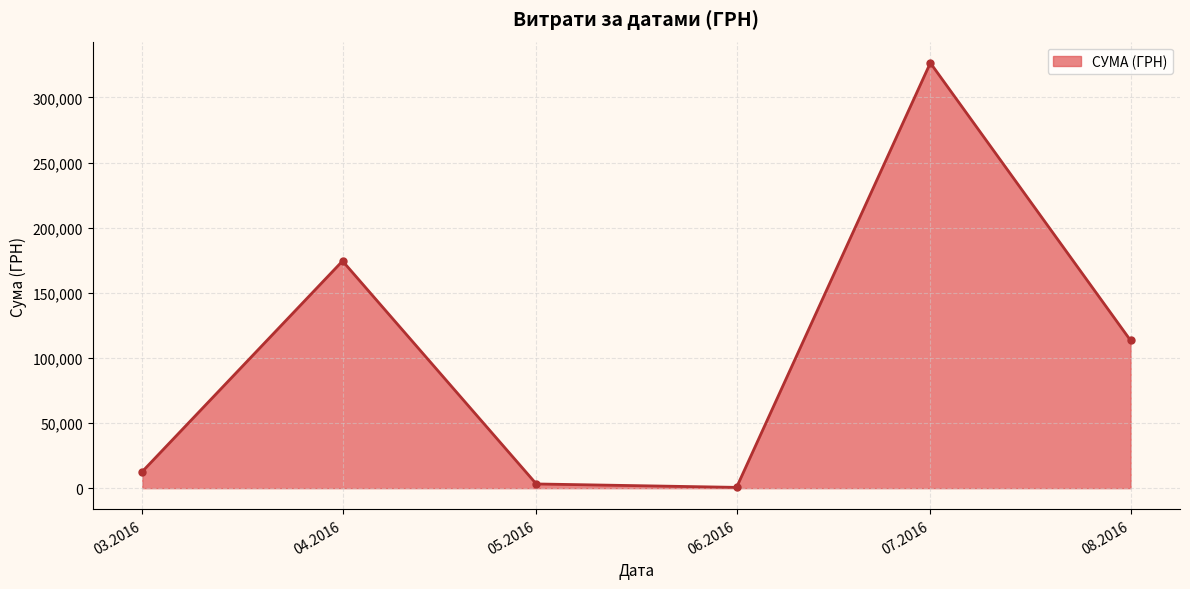

What is the sum of all values?

630977.9